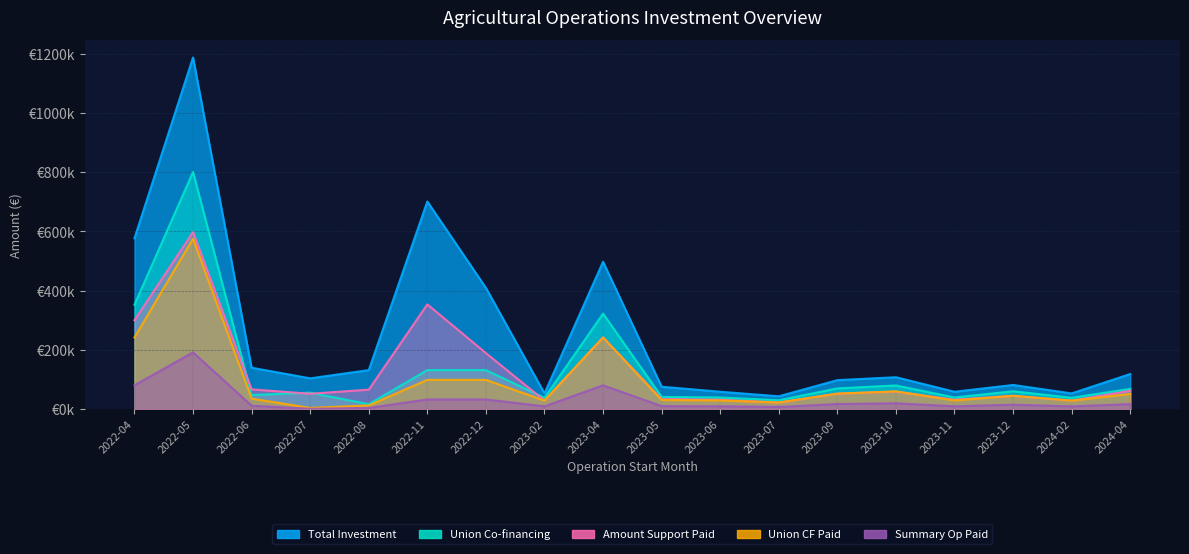

How many data points does each series have?

18